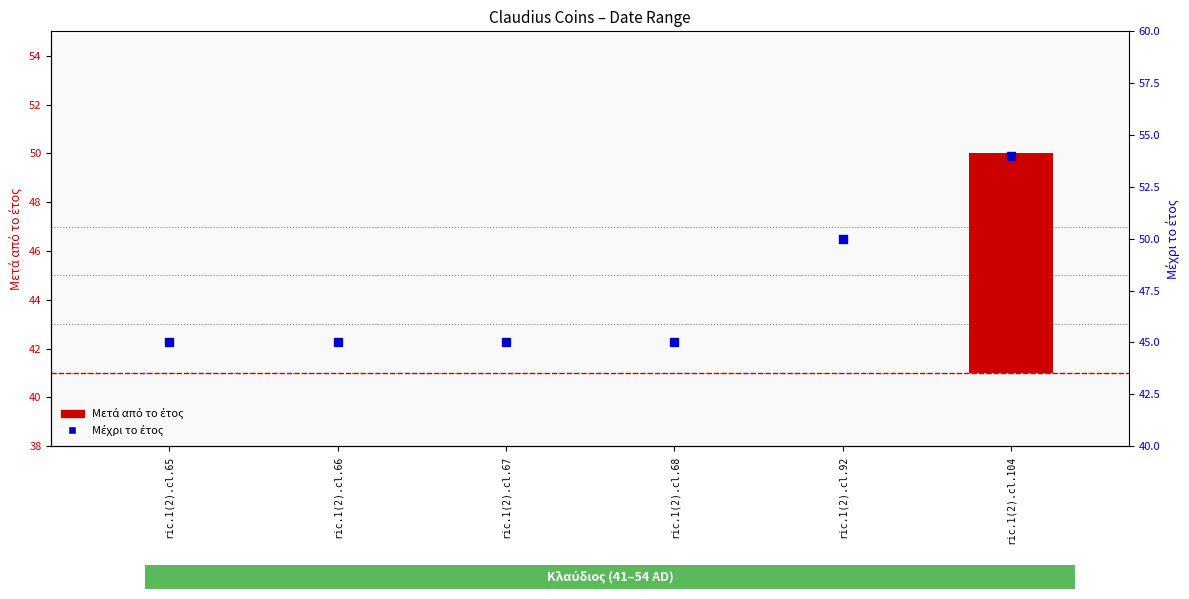

Which series has the widest spread of Y values?

Μετά από το έτος